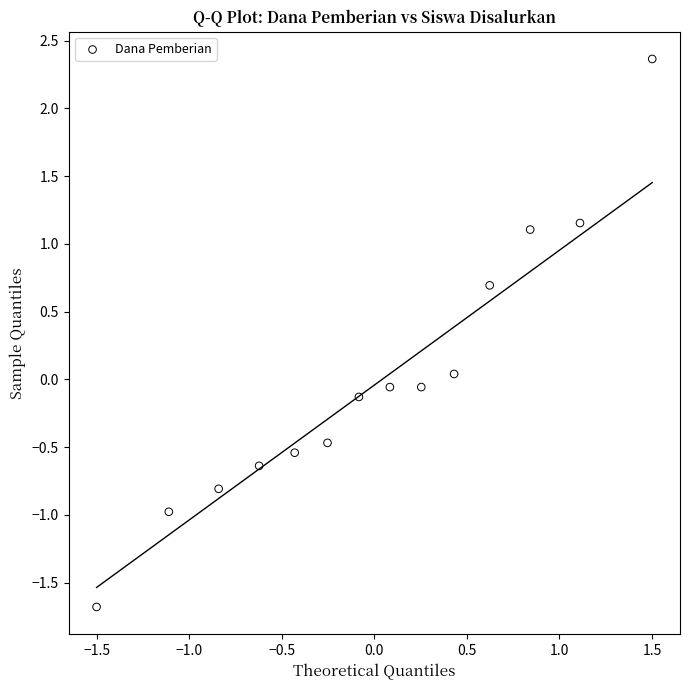

What is the range of Y values (max minus min)?

4.0